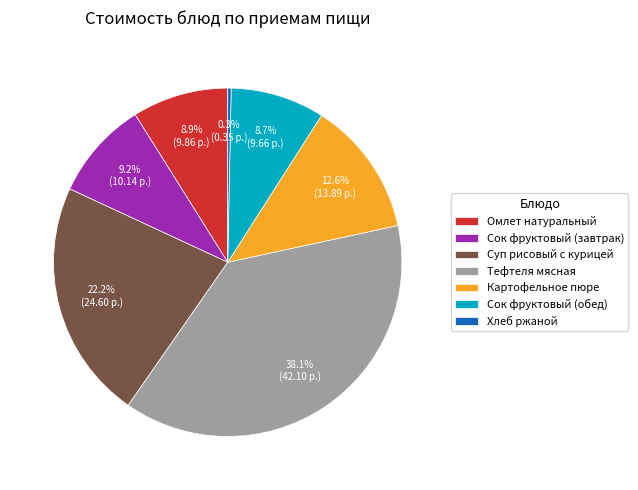

Which slice is the largest?

Тефтеля мясная